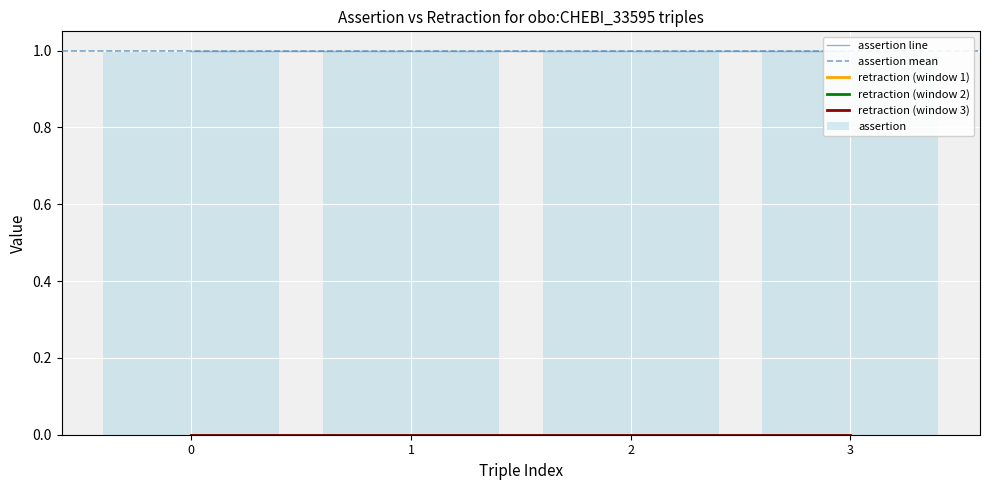

What is the maximum value shown in the chart?

1